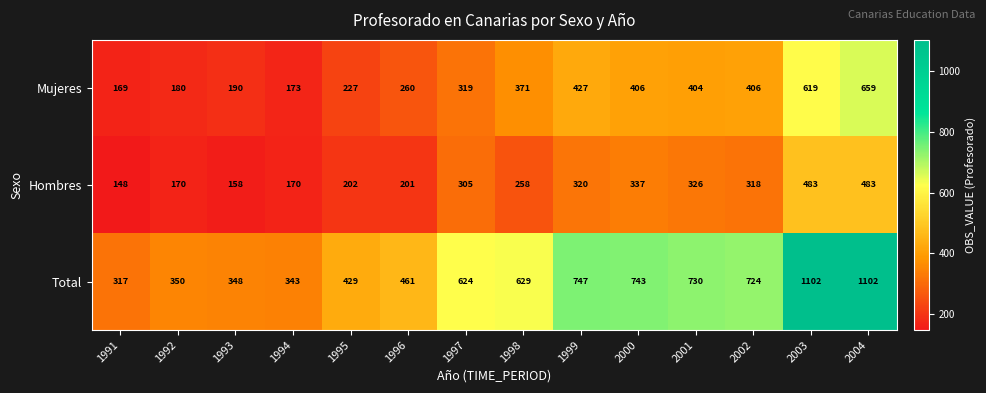

Is it true that Total equals 448 at 1999?

False